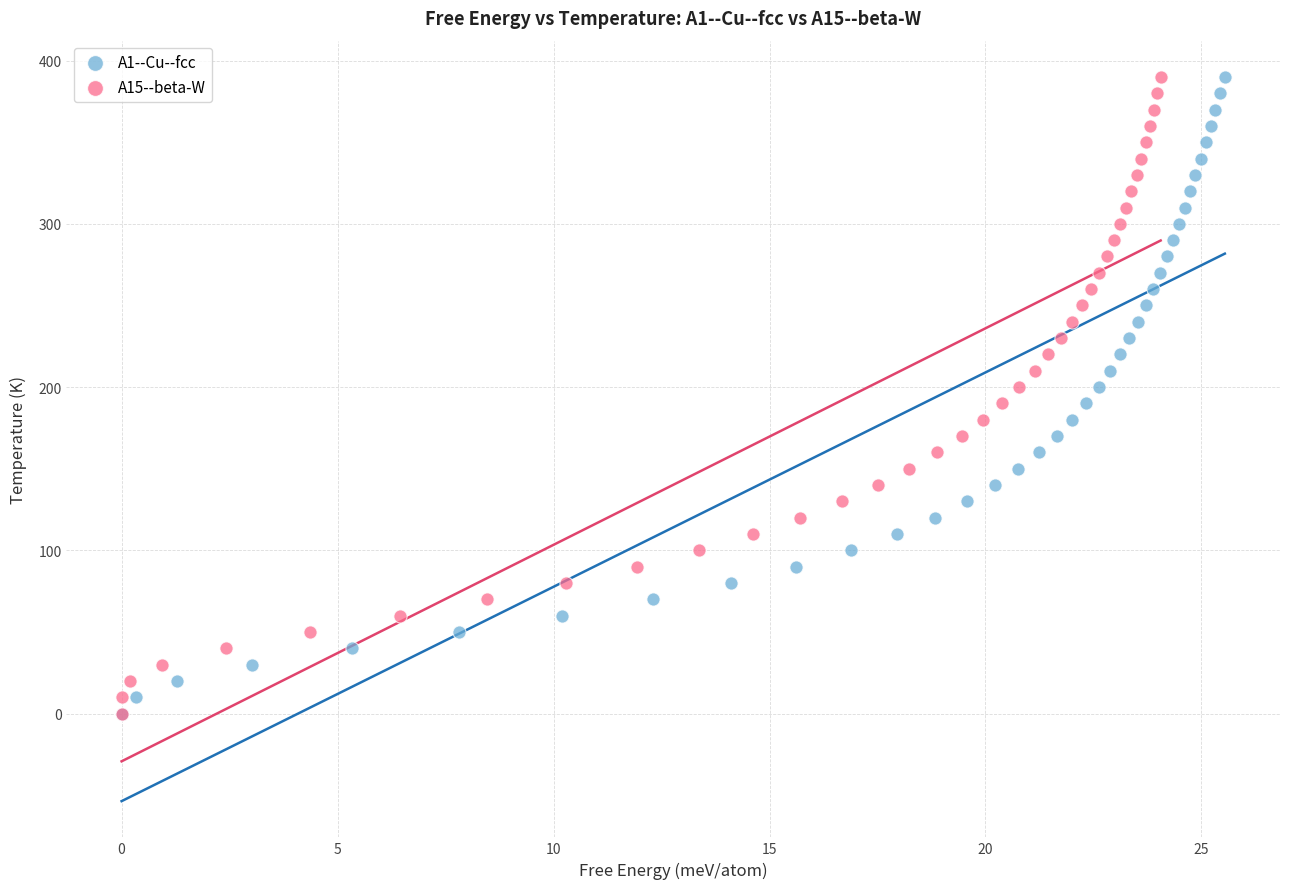

What are all the series names shown in the legend?

A1--Cu--fcc, A15--beta-W